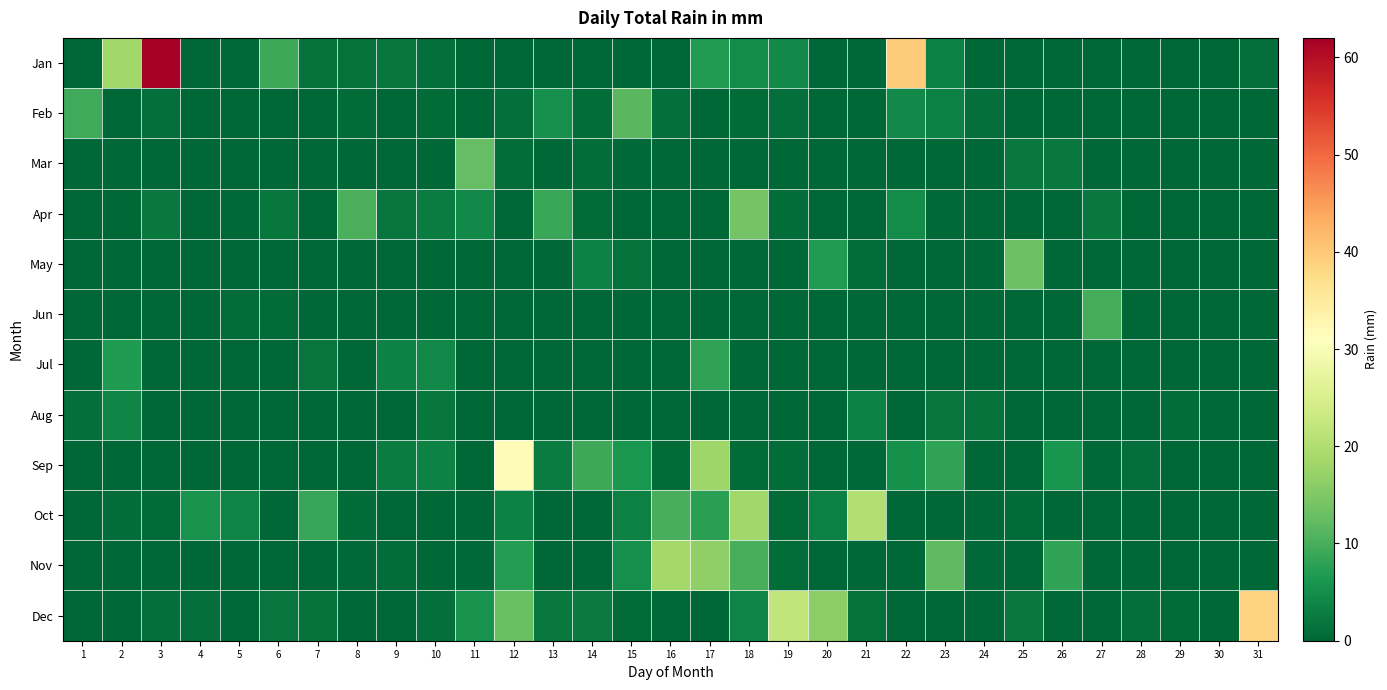

Count the number of categories in the chart.

31